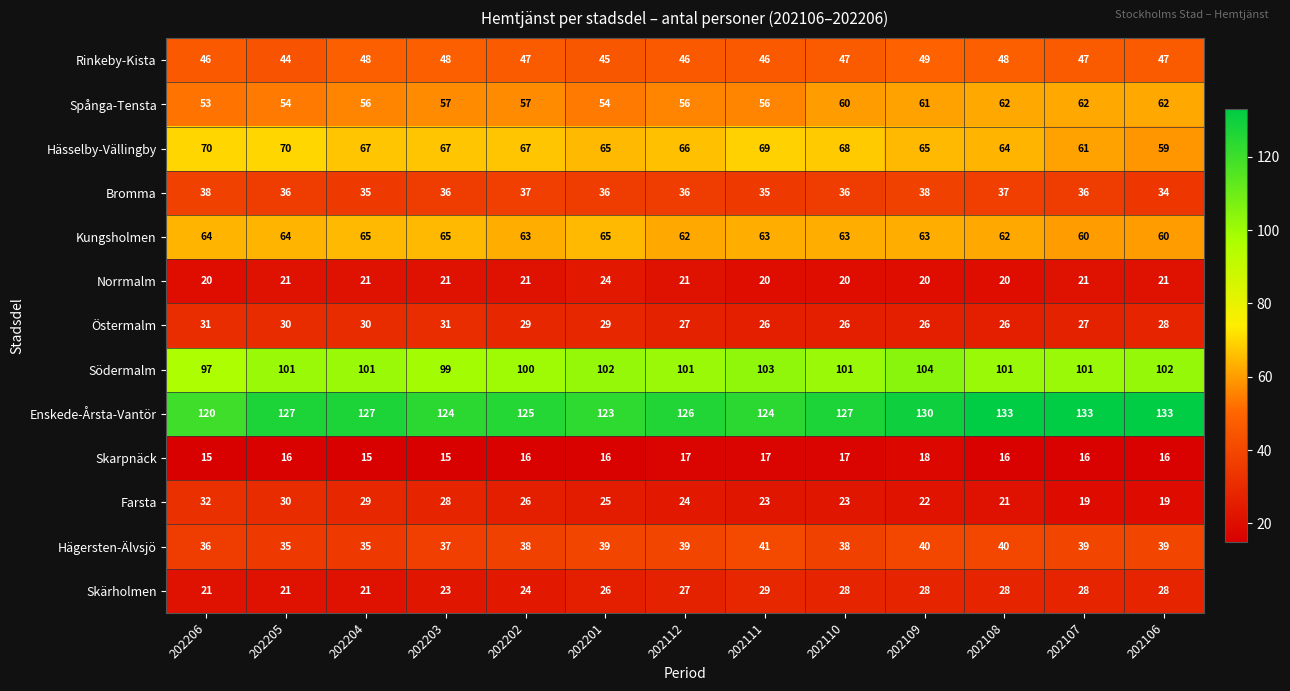

What is the sum of all Rinkeby-Kista values?

608